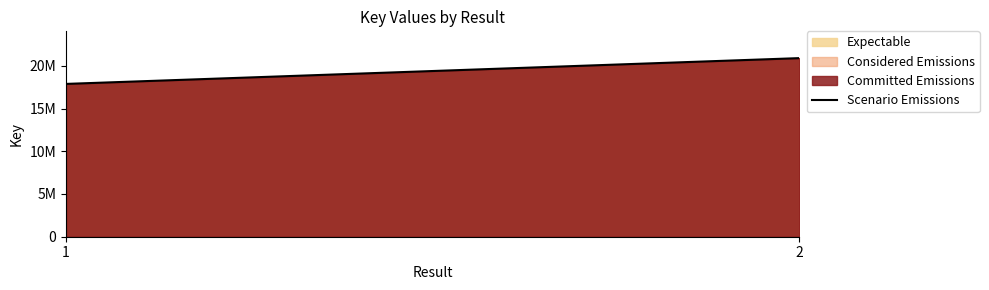

Reading right to left, list all the values displayed in this chart.

20894568	17877233